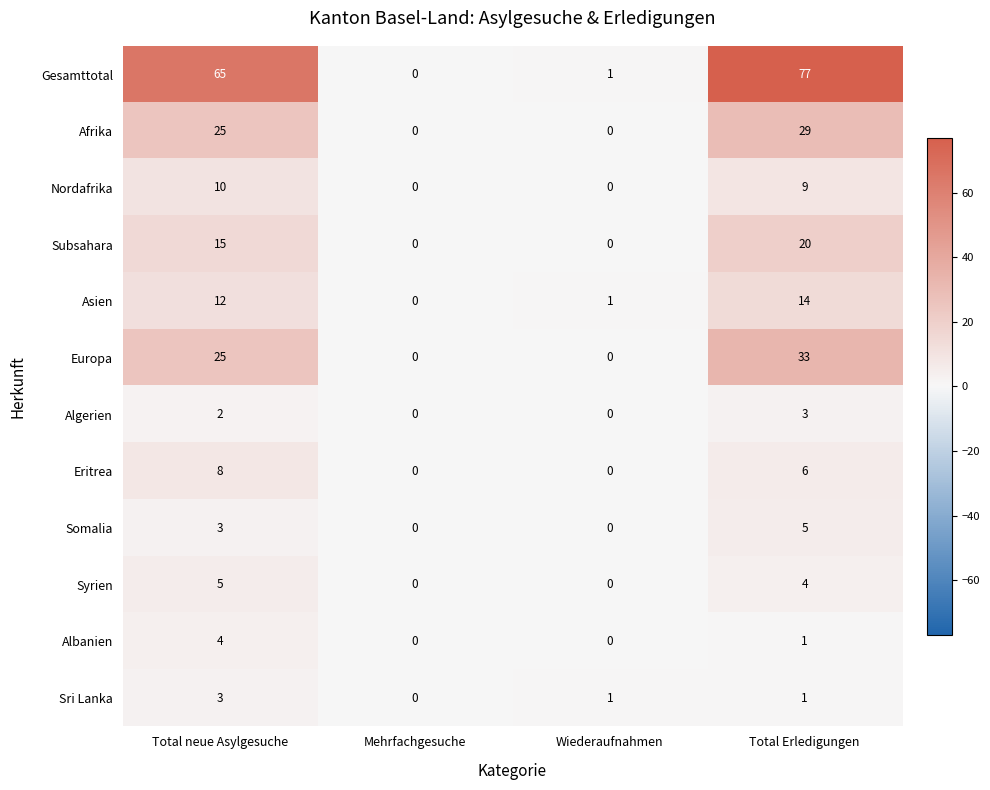

Count the number of categories in the chart.

4